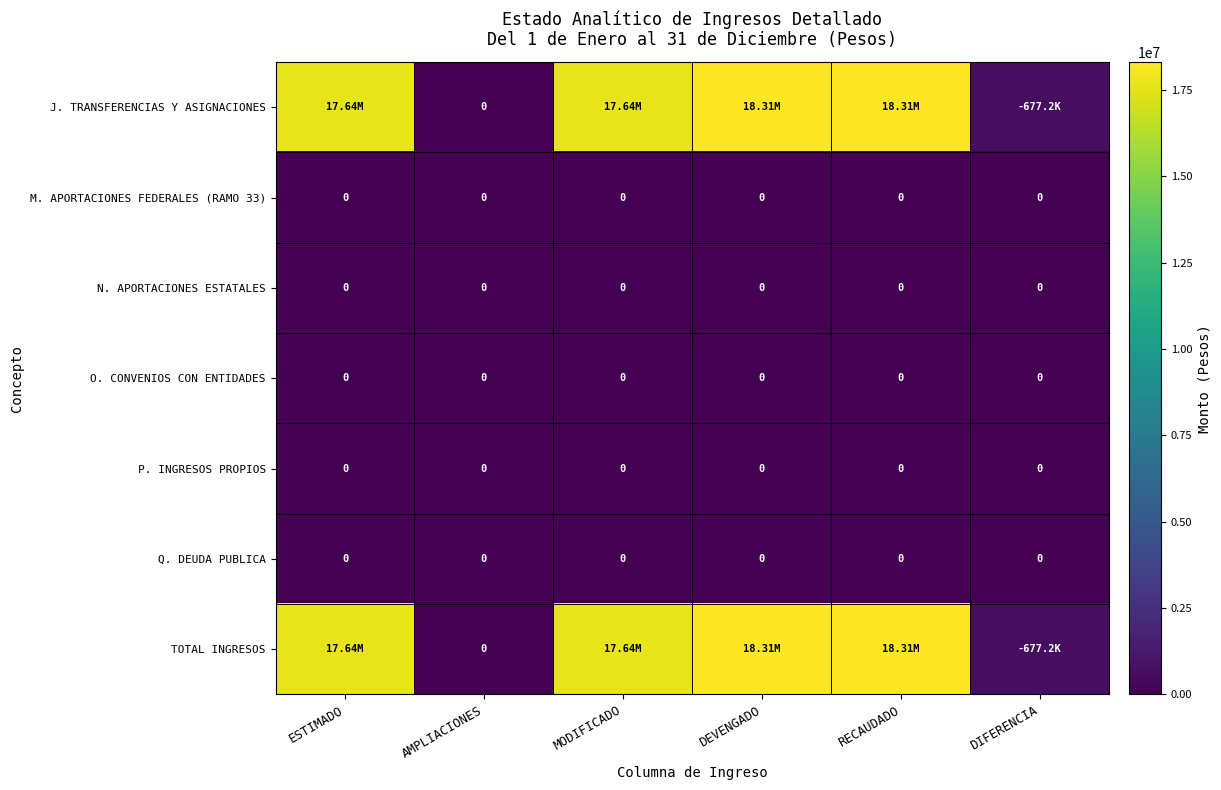

What is the spread (max minus min) of values at ESTIMADO?

17637742.5